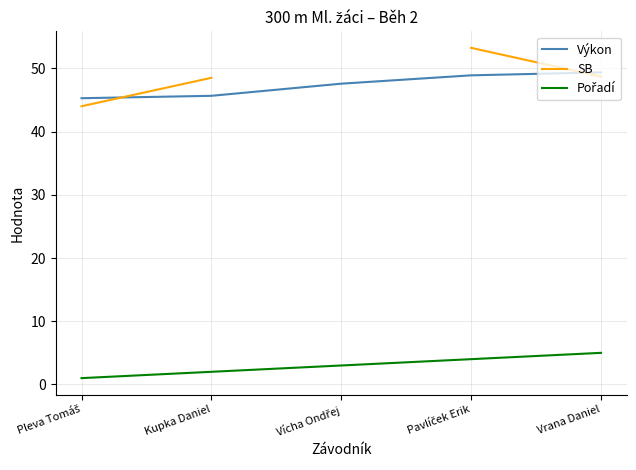

Which series has the largest total across all categories?

Výkon